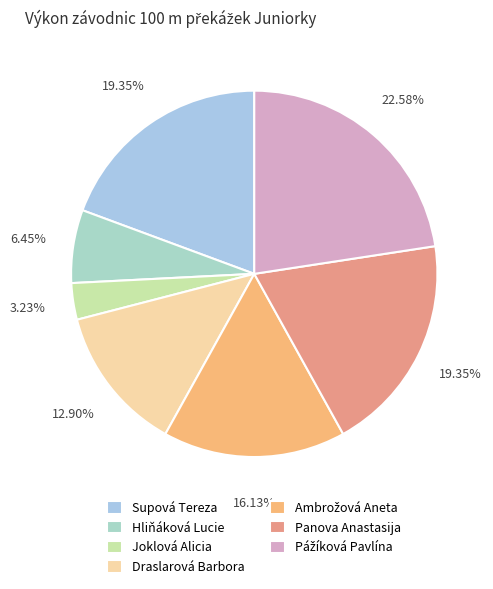

The Draslarová Barbora slice represents 5% of the pie. True or false?

False